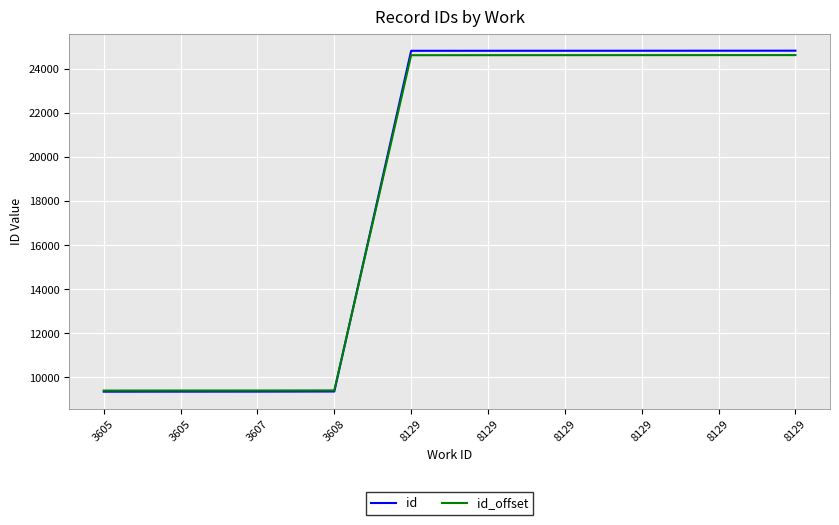

Which has a higher value, 3607 or 8129?

8129